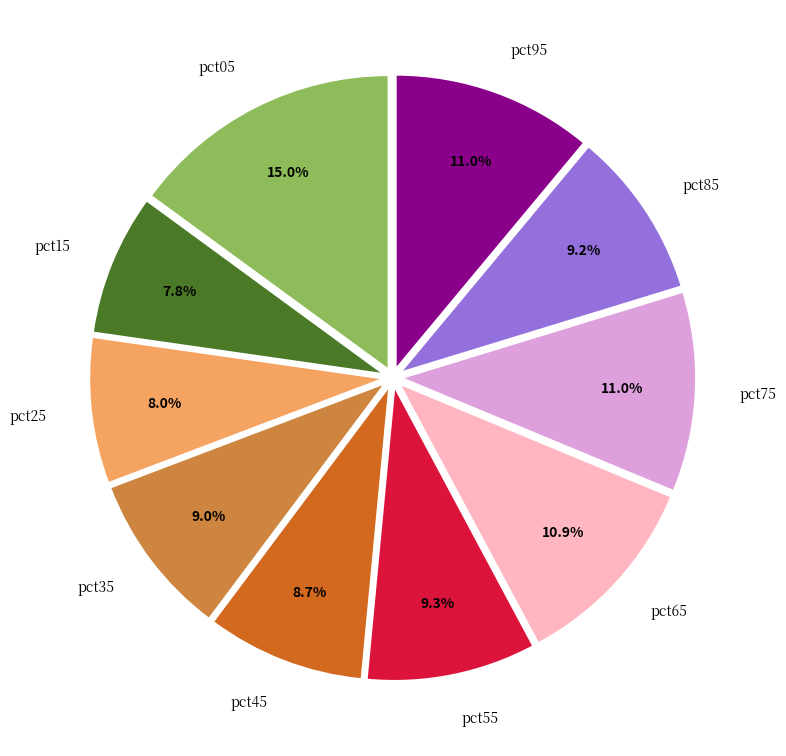

Is there any slice that represents more than half of the pie?

No